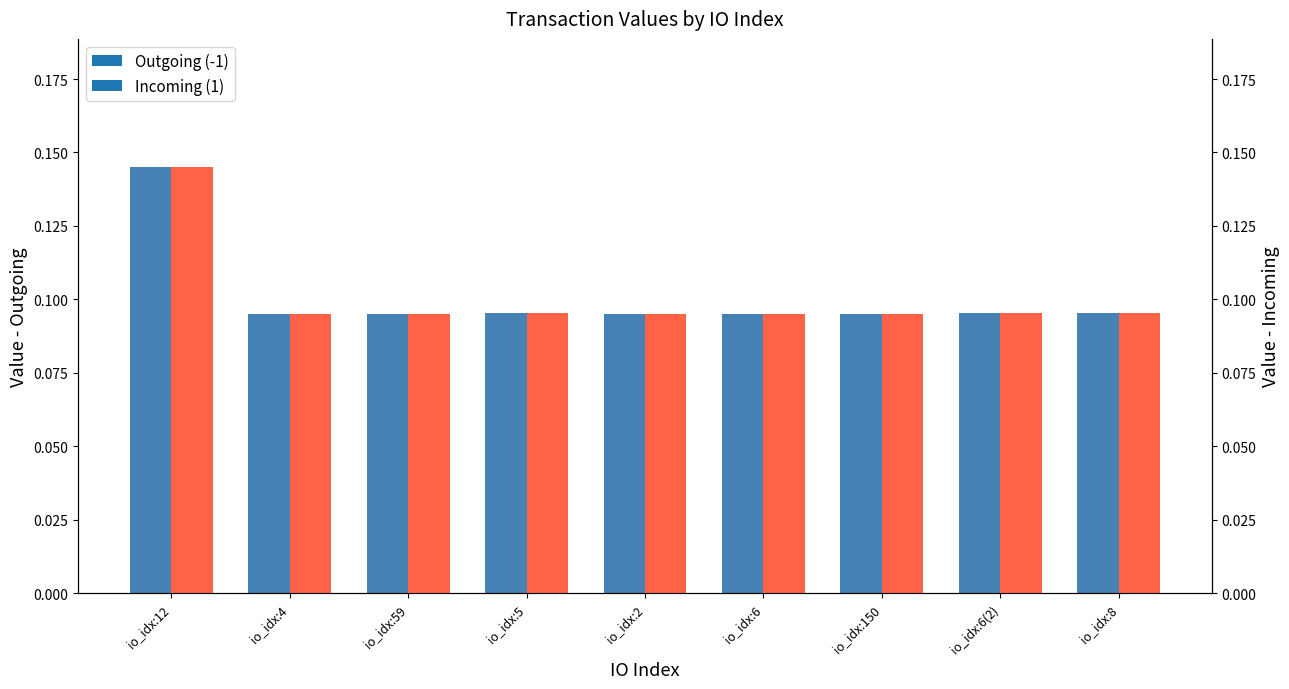

Rank the series by their maximum value, from highest to lowest.

Outgoing (-1), Incoming (1)